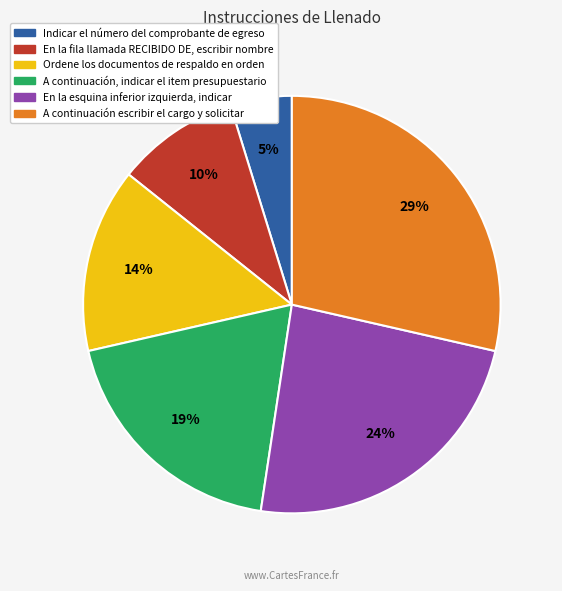

Is there a majority slice in this chart?

No